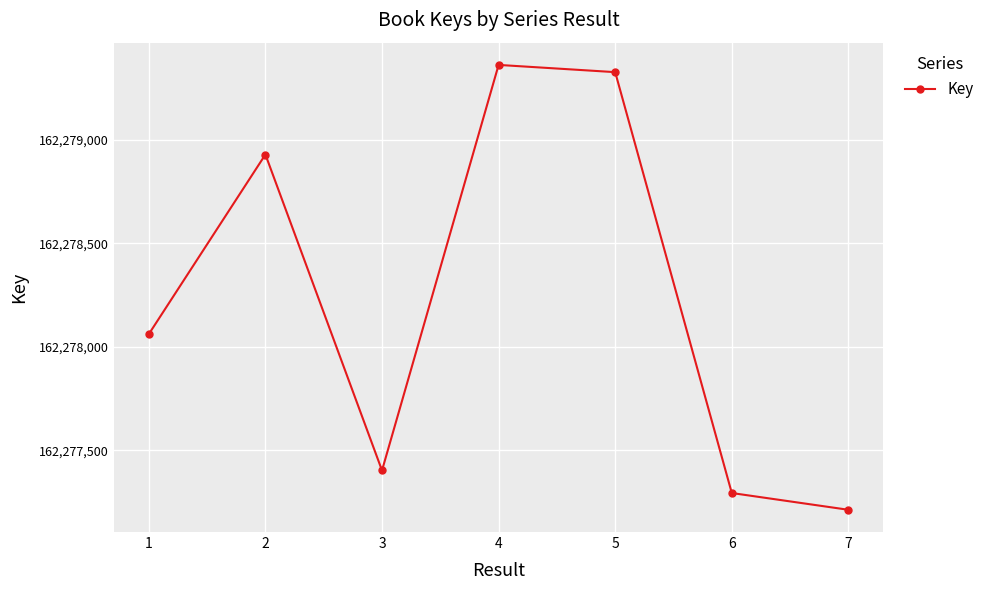

Rank the categories by value from lowest to highest.

7, 6, 3, 1, 2, 5, 4